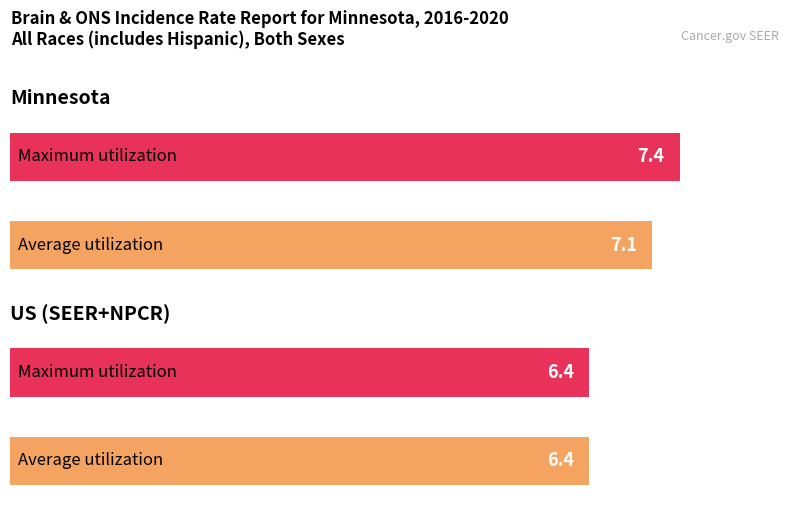

How many values in the Upper 95% CI series exceed 7?

1